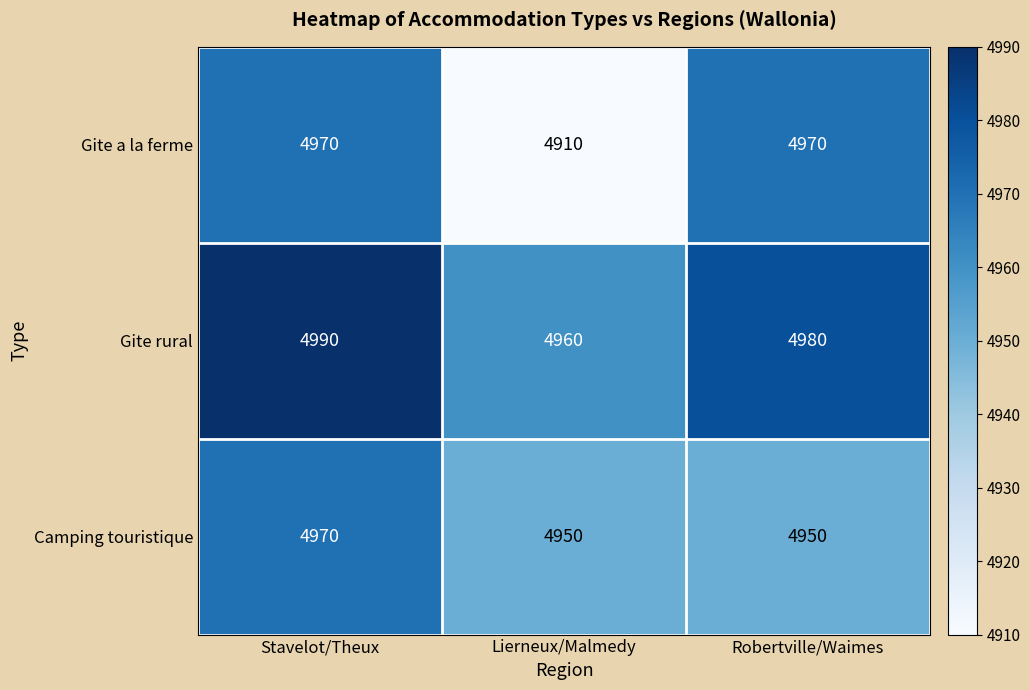

What is the minimum value for Camping touristique?

4950